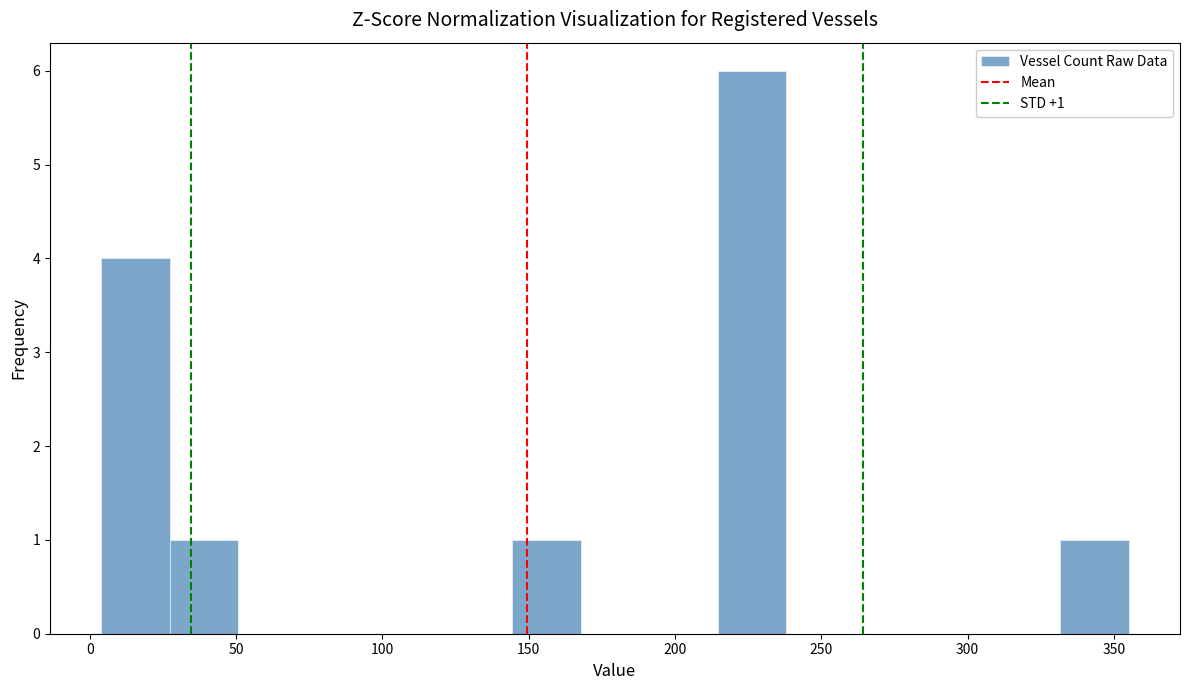

Over which range of the x-axis is the bar tallest?

215 to 240